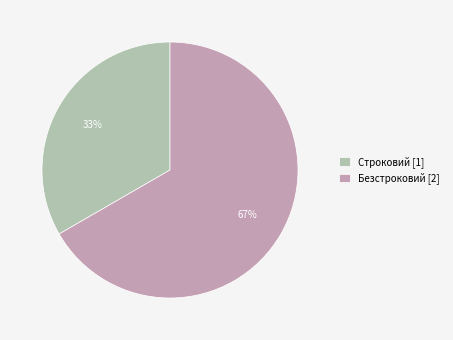

How many segments does this pie chart have?

2